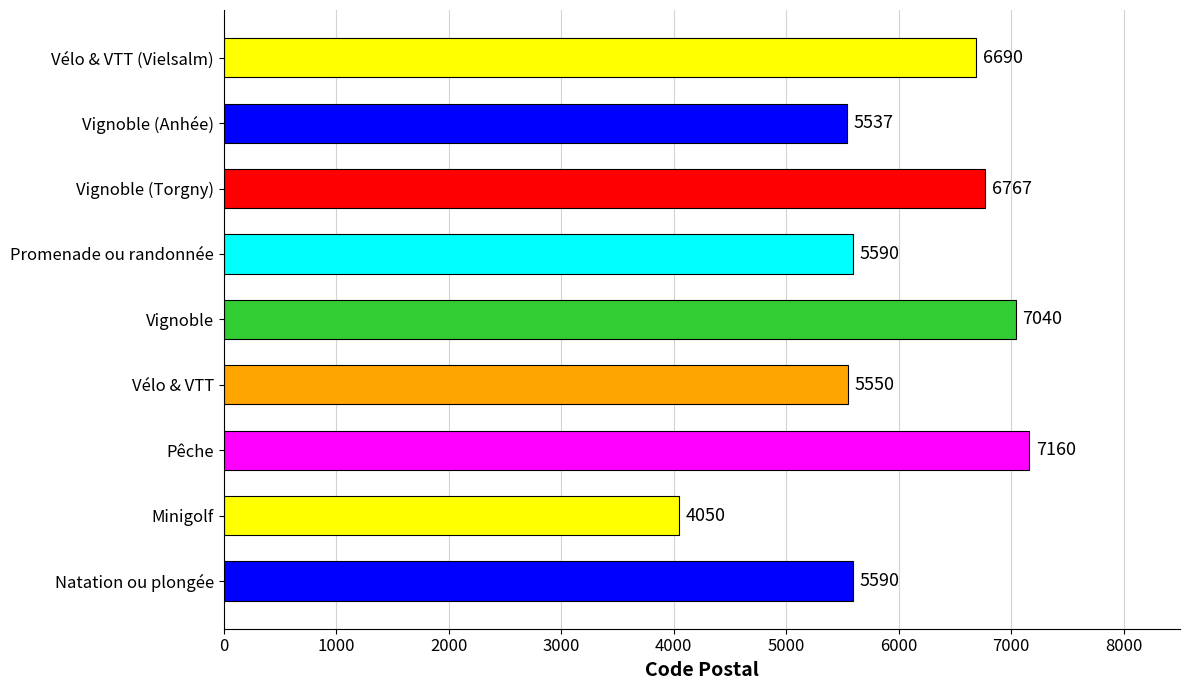

What is the sum of all values?

53974